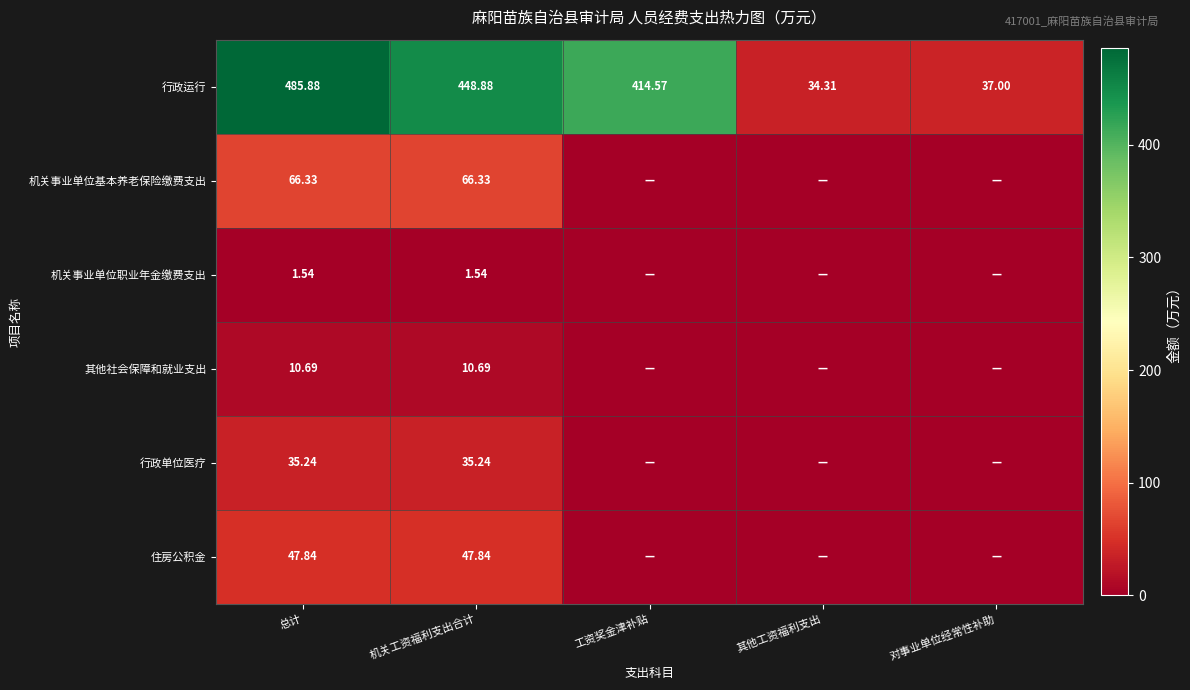

At which category is the sum across all series the highest?

总计